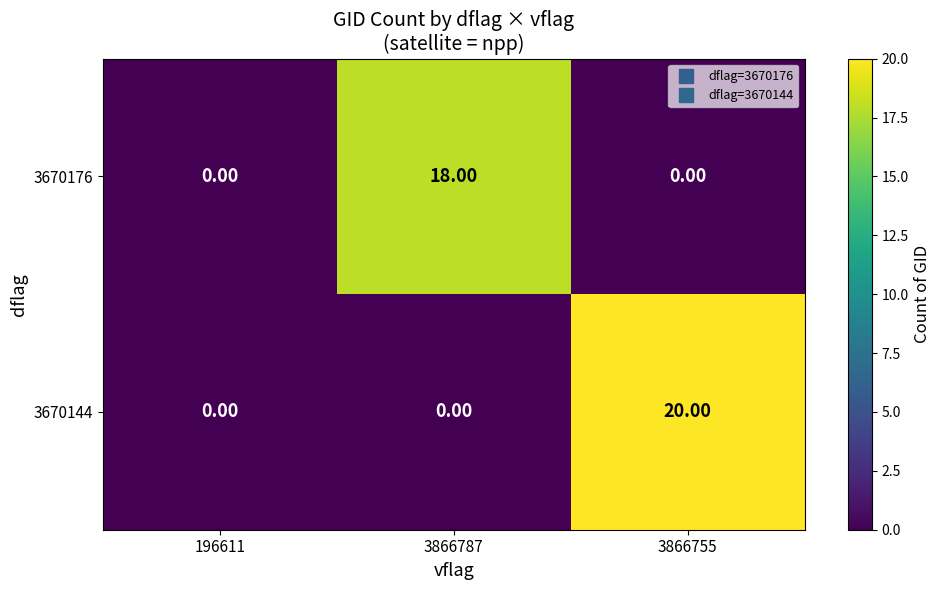

What is the average value of the 3670144 series?

7